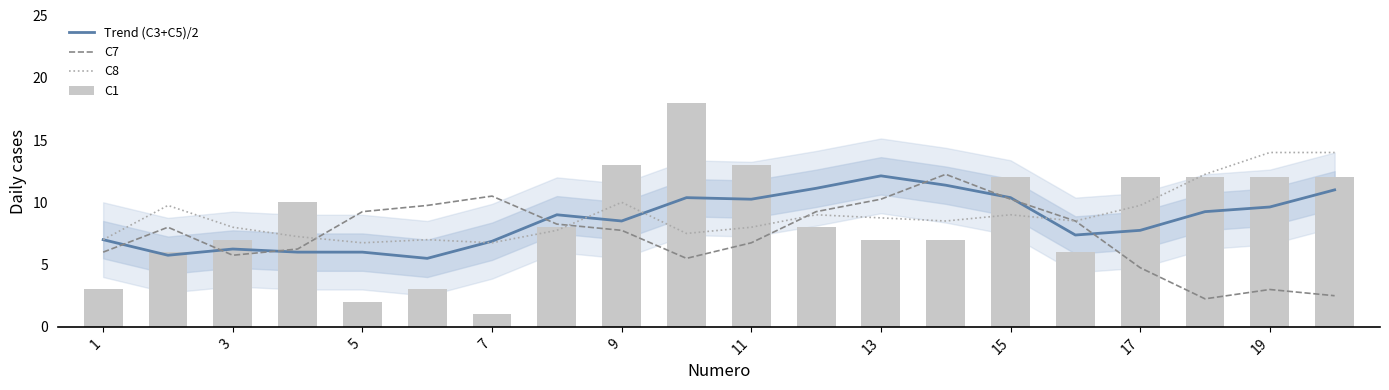

Is it true that C8 equals 7.1 at 19?

False